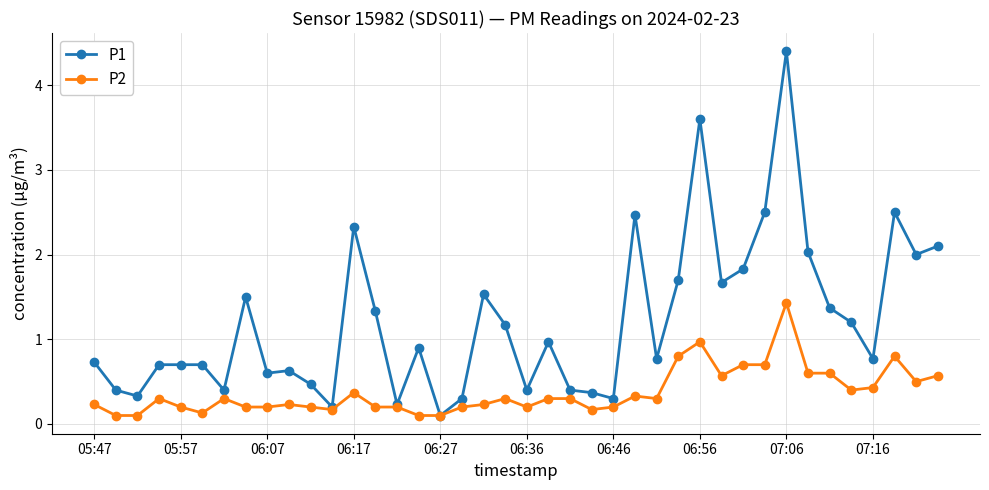

Which series has the widest spread of values?

P1